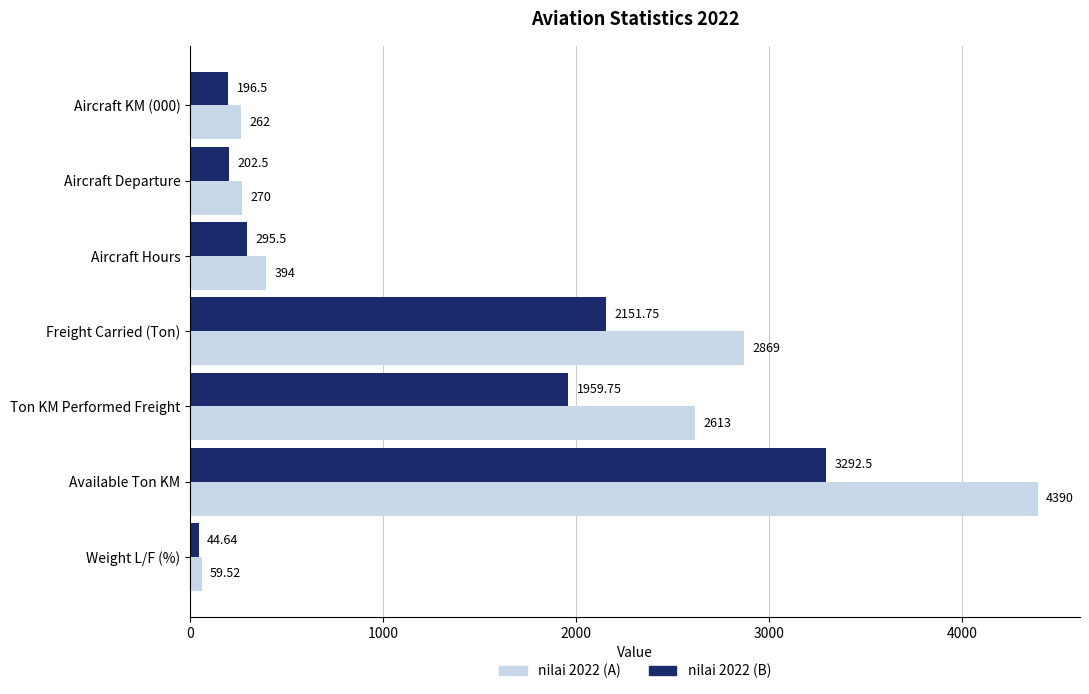

At which category is the sum across all series the highest?

Available Ton KM